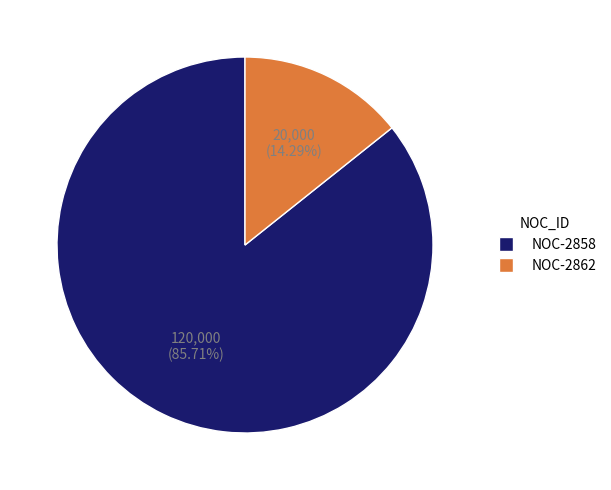

What percentage is the NOC-2858 slice, to the nearest percent?

86%